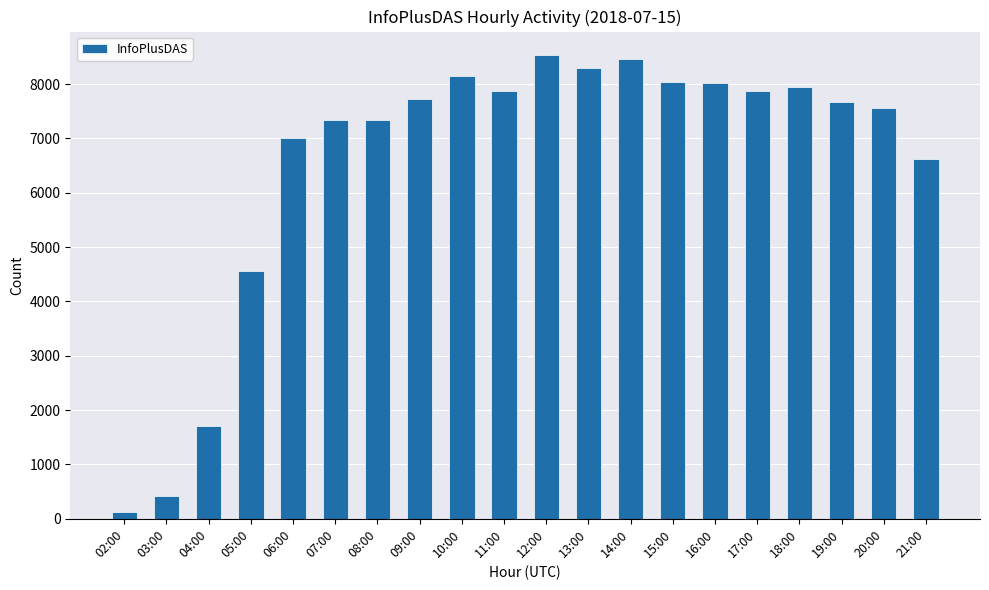

Count the number of data series in this chart.

1